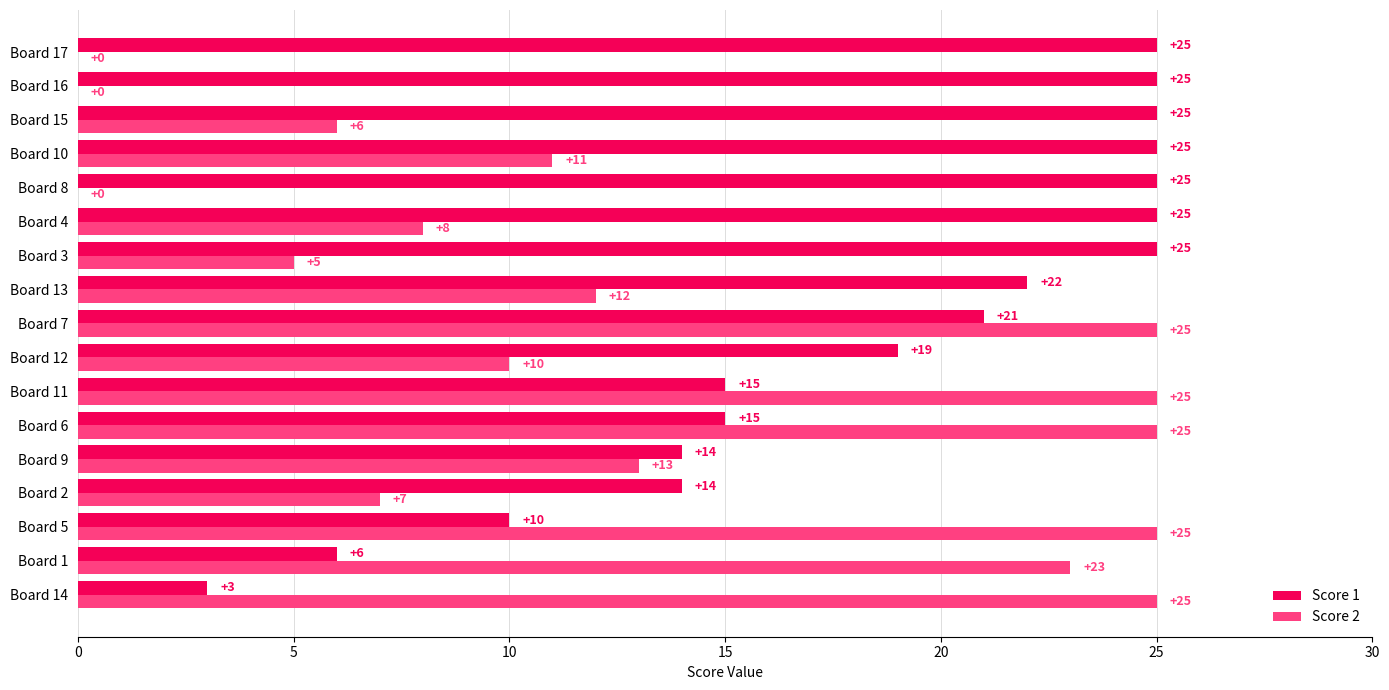

What is the maximum value for Score 2?

25